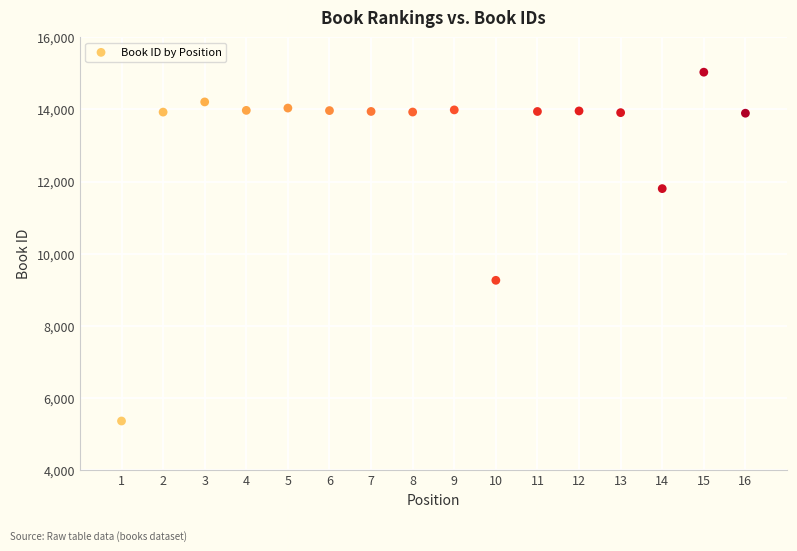

What Y value in the scatter plot is closest to 10195?

9260